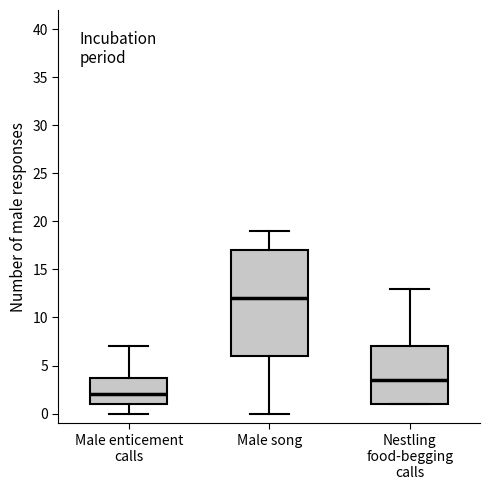

Which box's median line is the lowest?

Male enticement calls